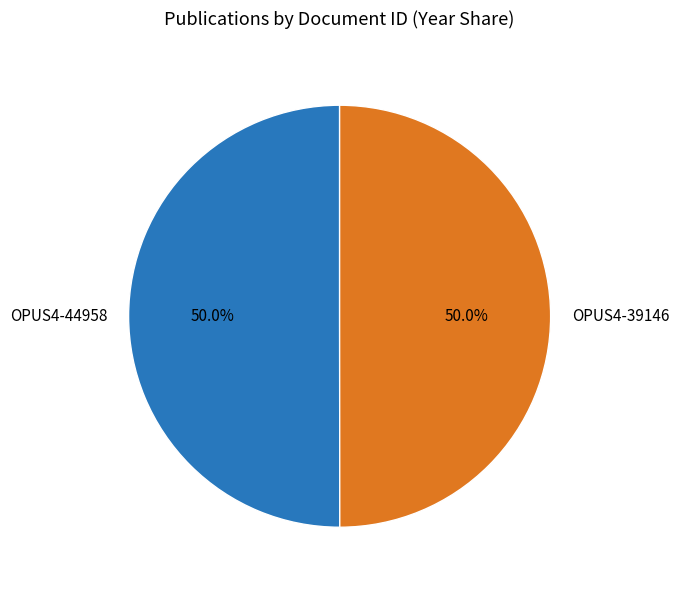

To the nearest percent, what portion does OPUS4-44958 represent?

50%